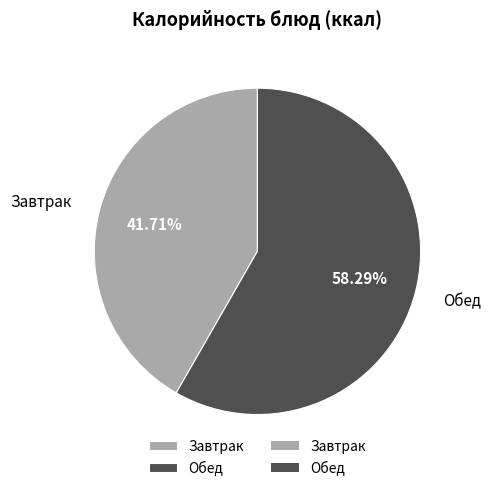

Is there any slice that represents more than half of the pie?

Yes